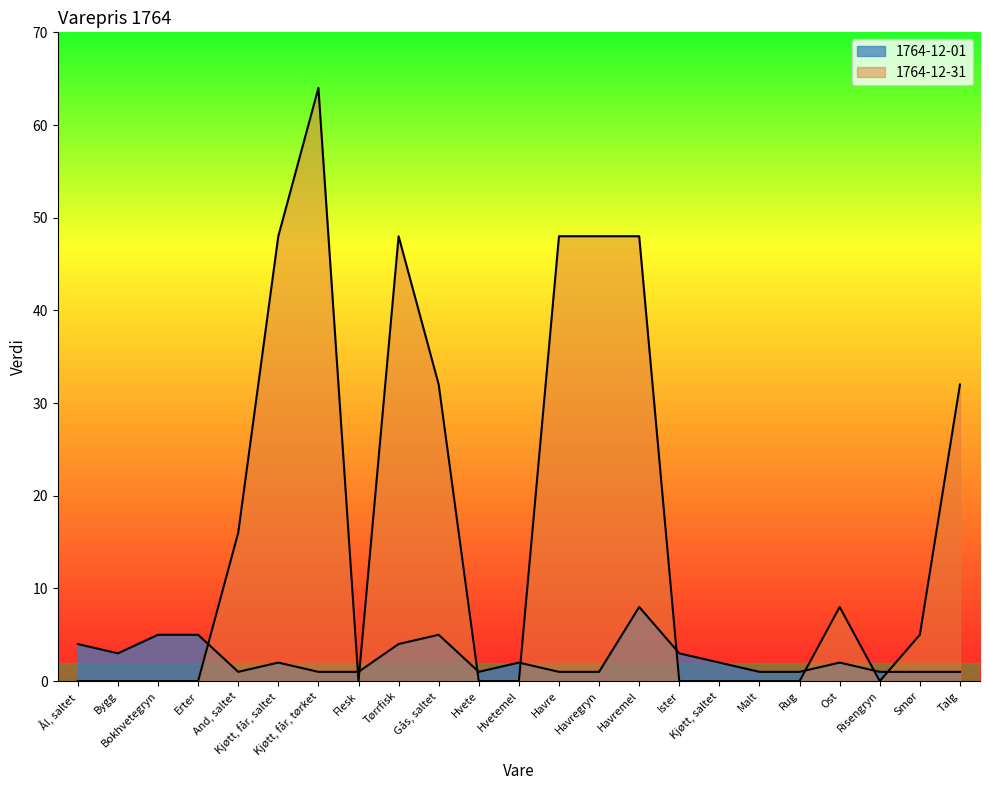

Where is the first local minimum for 1764-12-01?

Bygg